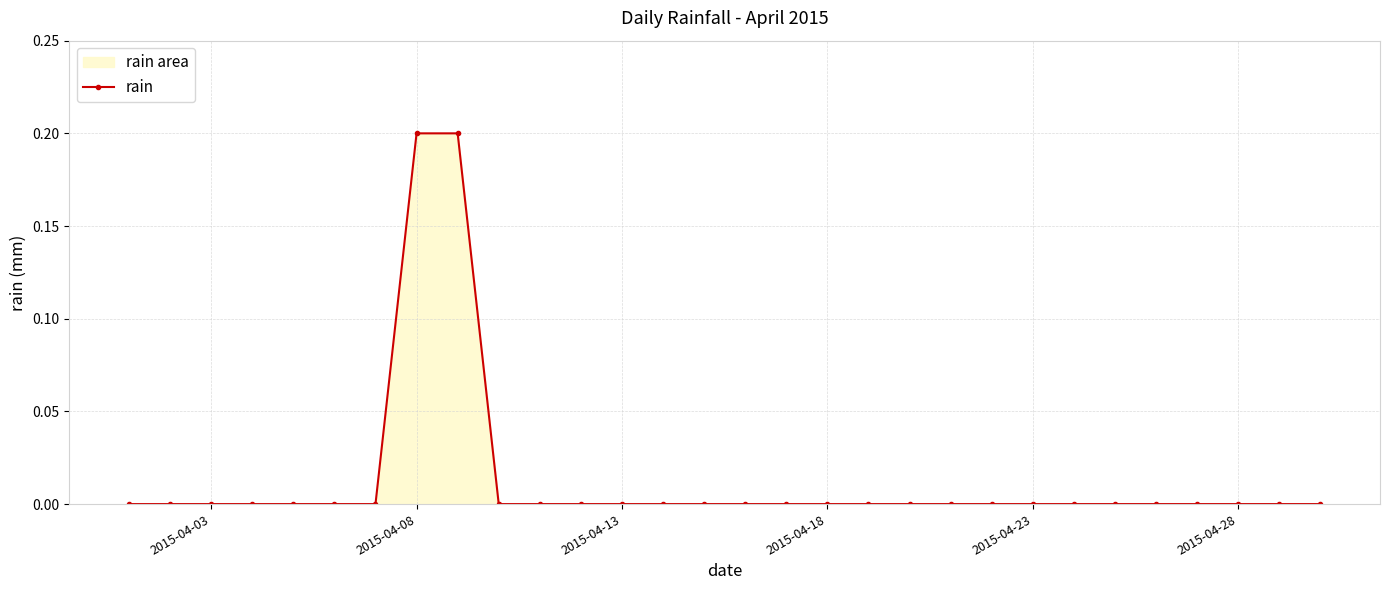

How many lines are shown in the chart?

1